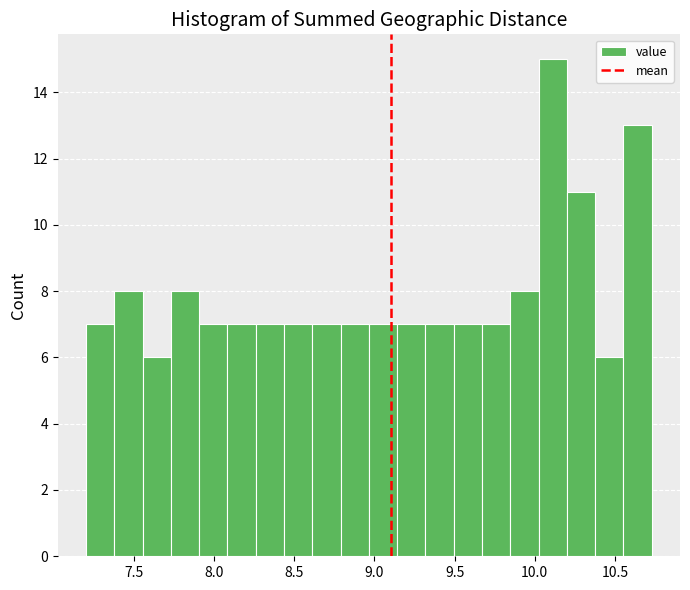

Read against the x-axis, roughly where is the centre of the tallest bar?

10.10